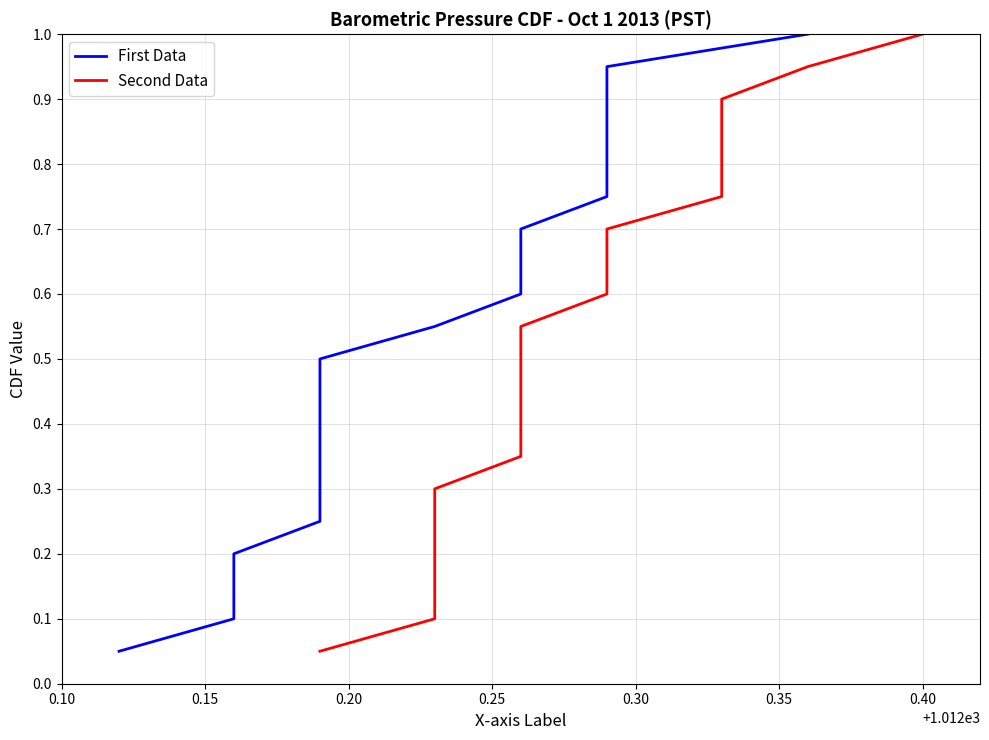

How many lines are shown in the chart?

2